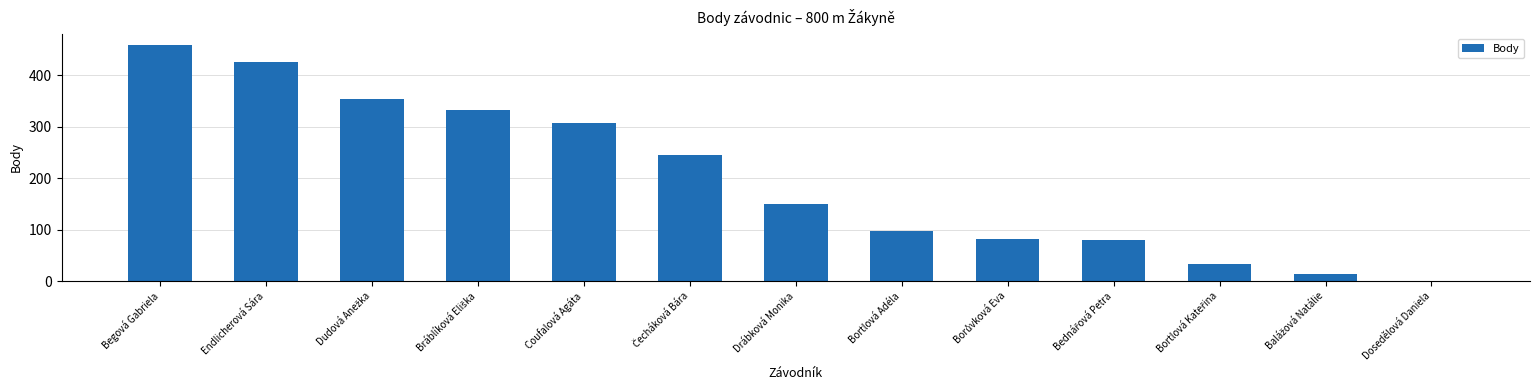

Is it true that the value at Begová Gabriela is 294?

False